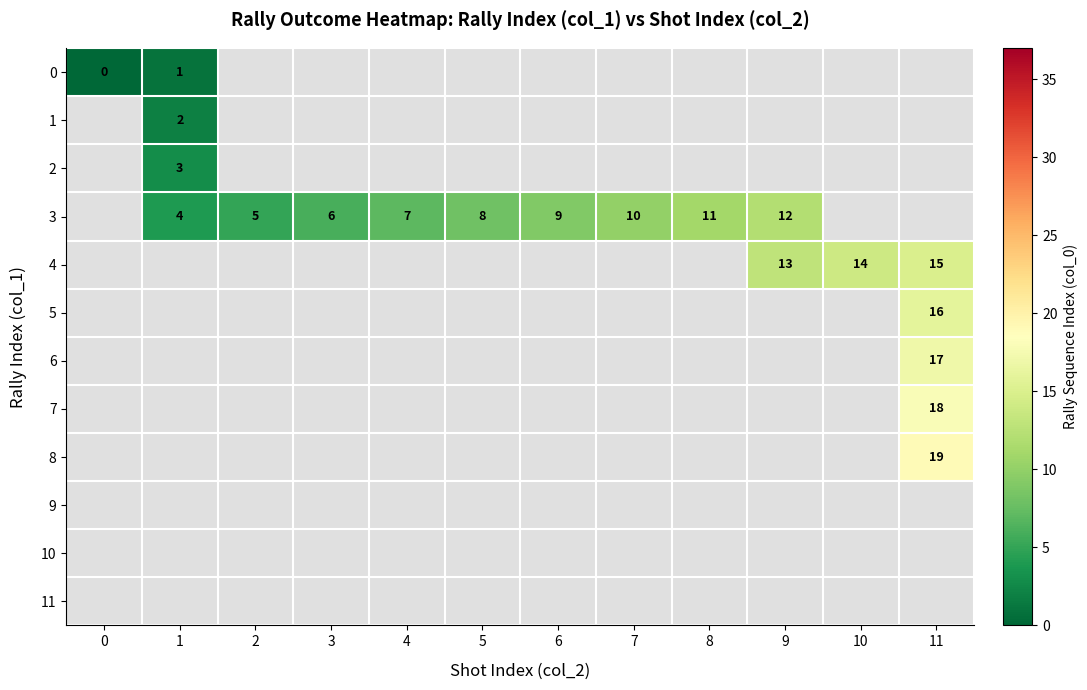

The value of 1 at 1 is 1. True or false?

False